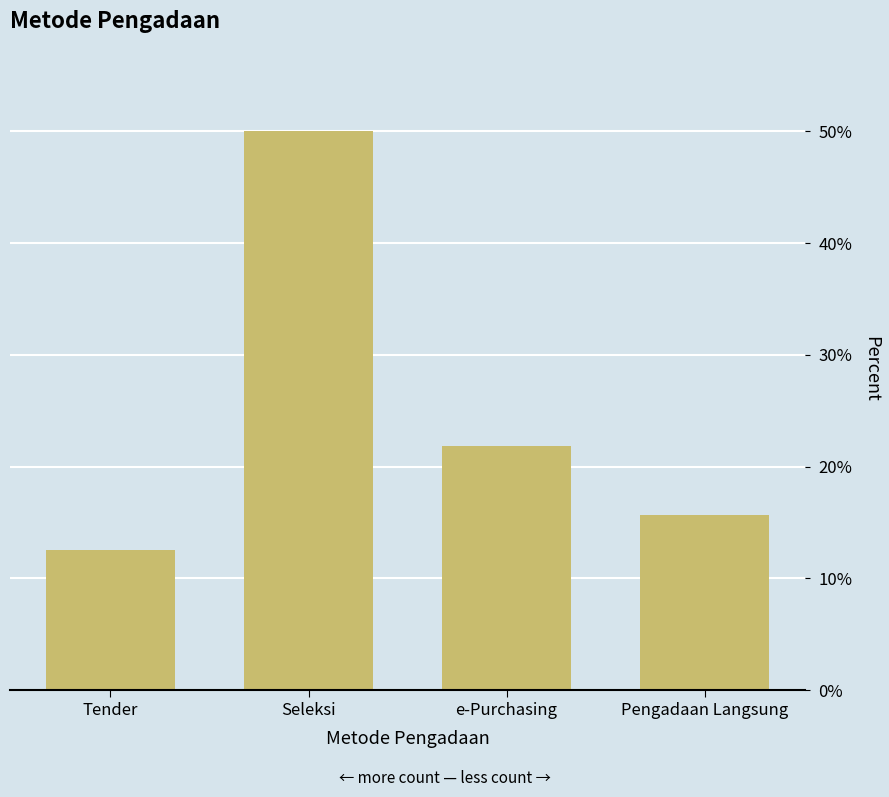

Between Pengadaan Langsung and Seleksi, which is larger?

Seleksi